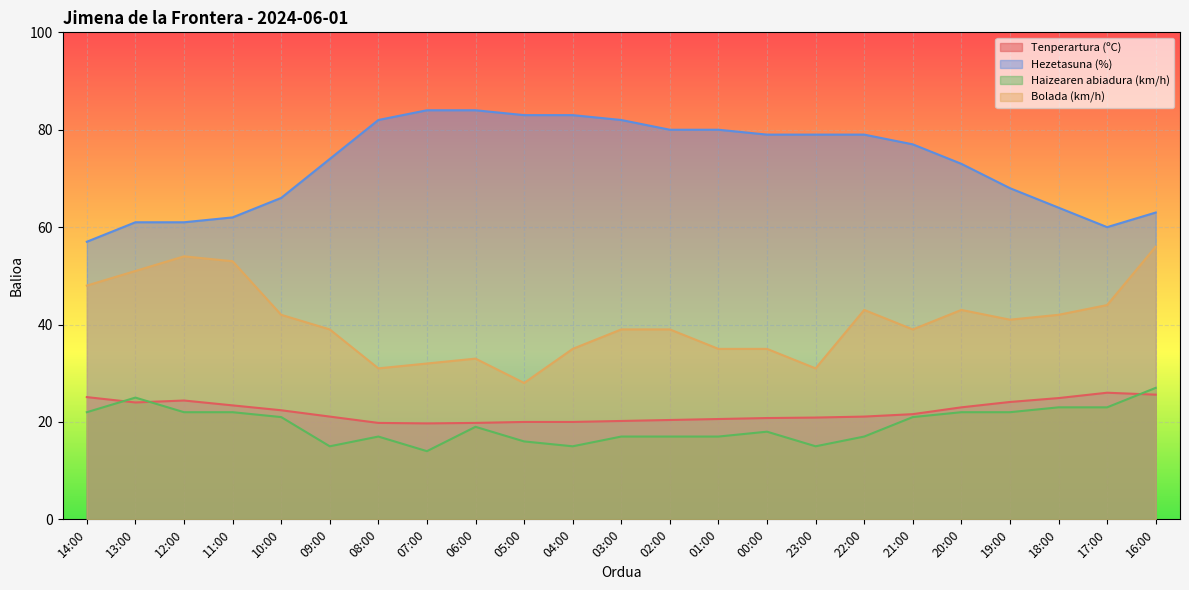

What is the average value of the Bolada (km/h) series?

40.6